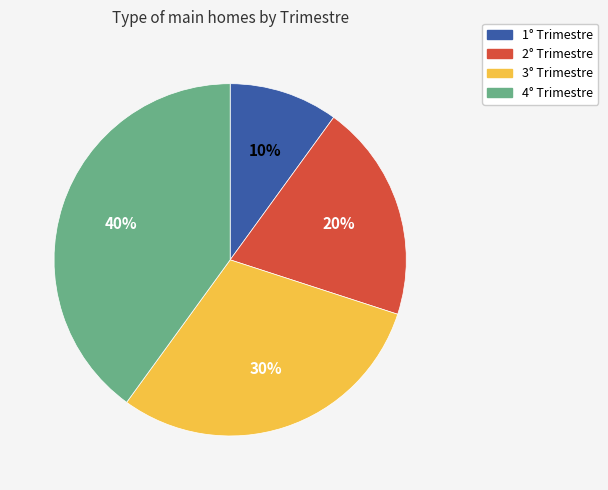

How many slices are in this pie chart?

4